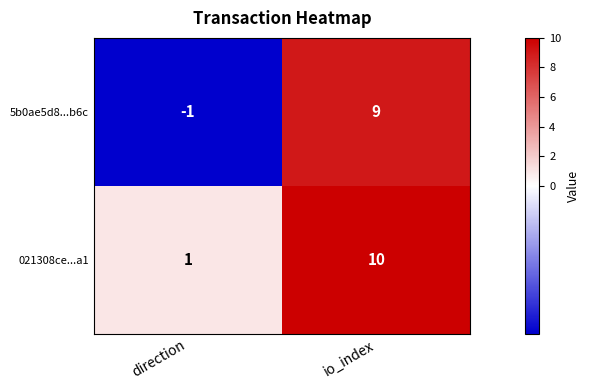

Which series has the largest range (max minus min)?

5b0ae5d8...b6c